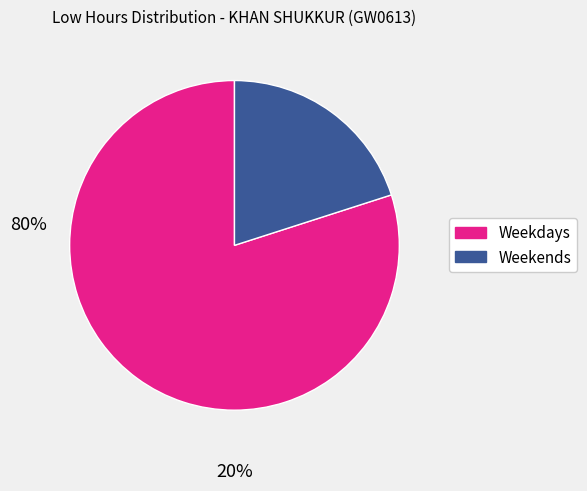

Does any single category account for the majority?

Yes